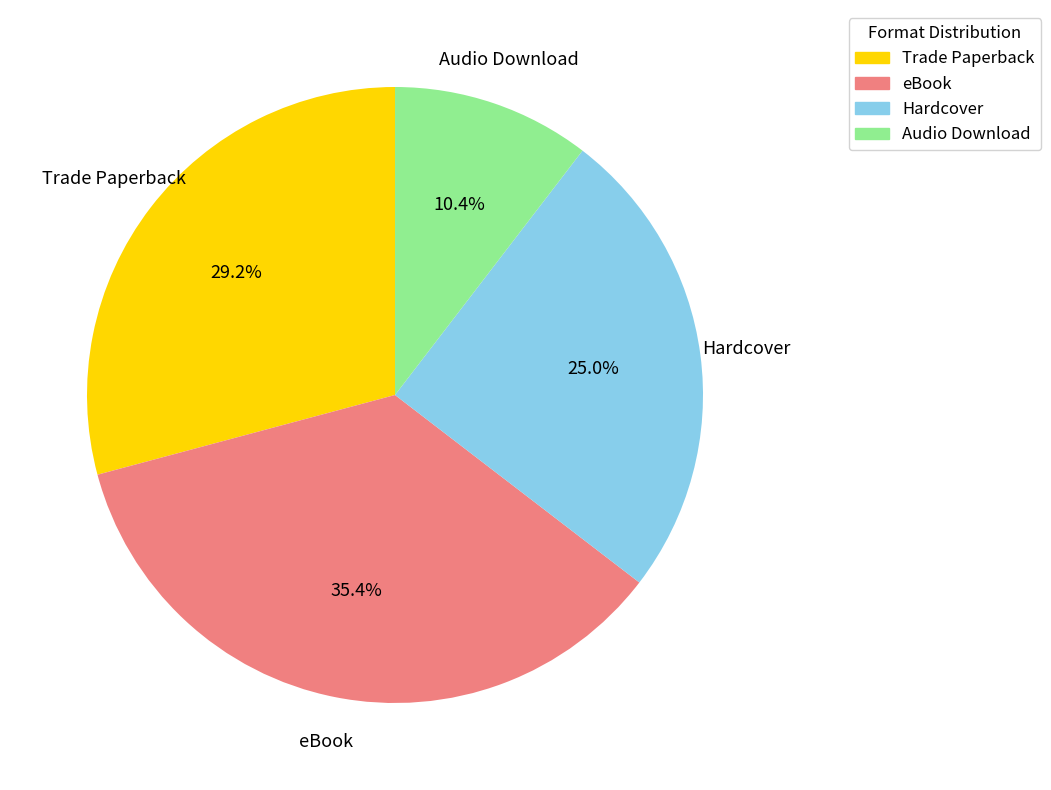

To the nearest percent, what is the combined percentage of Hardcover and Trade Paperback?

54%